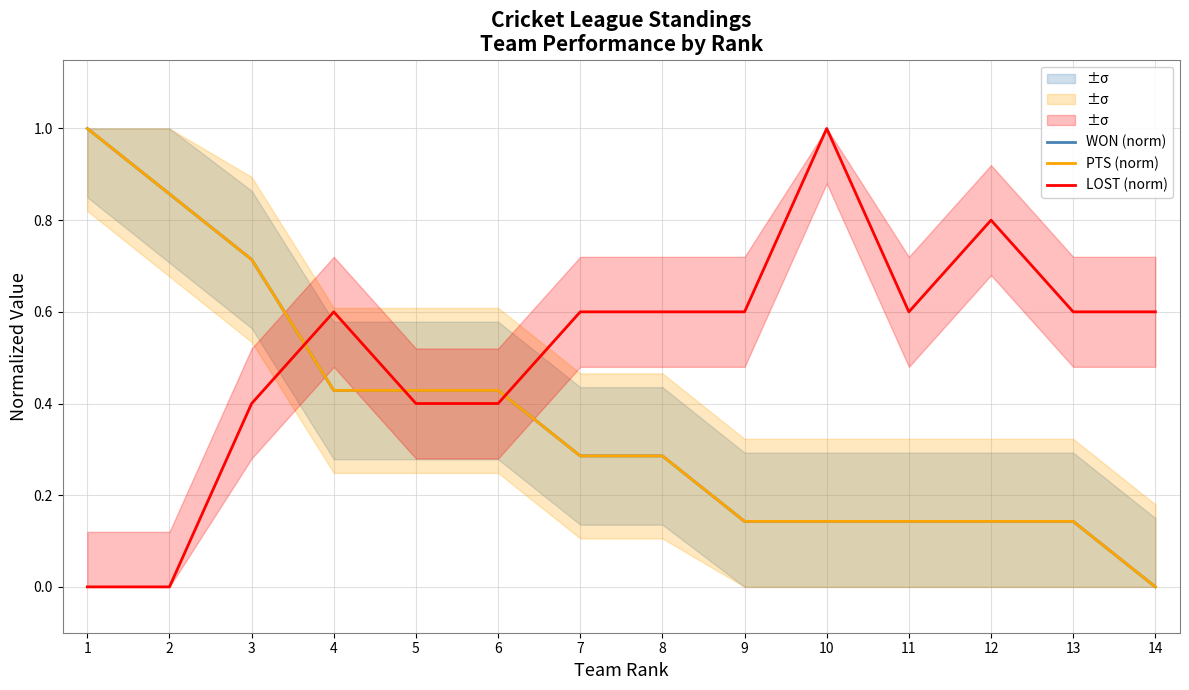

Which category has the lowest value across all series?

14